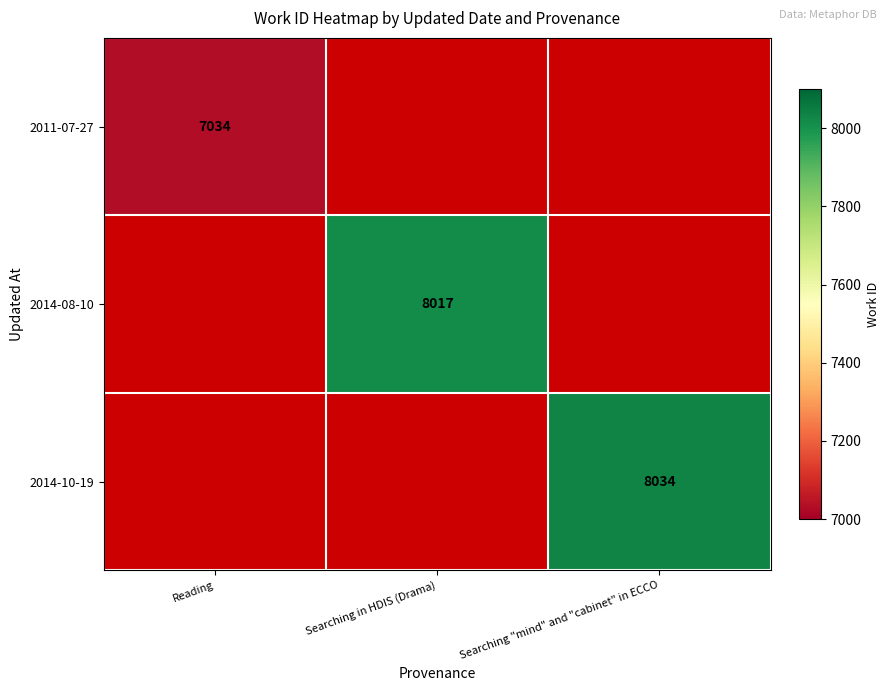

Is the value of 2014-08-10 at Searching in HDIS (Drama) greater than the value of 2011-07-27 at Reading?

Yes